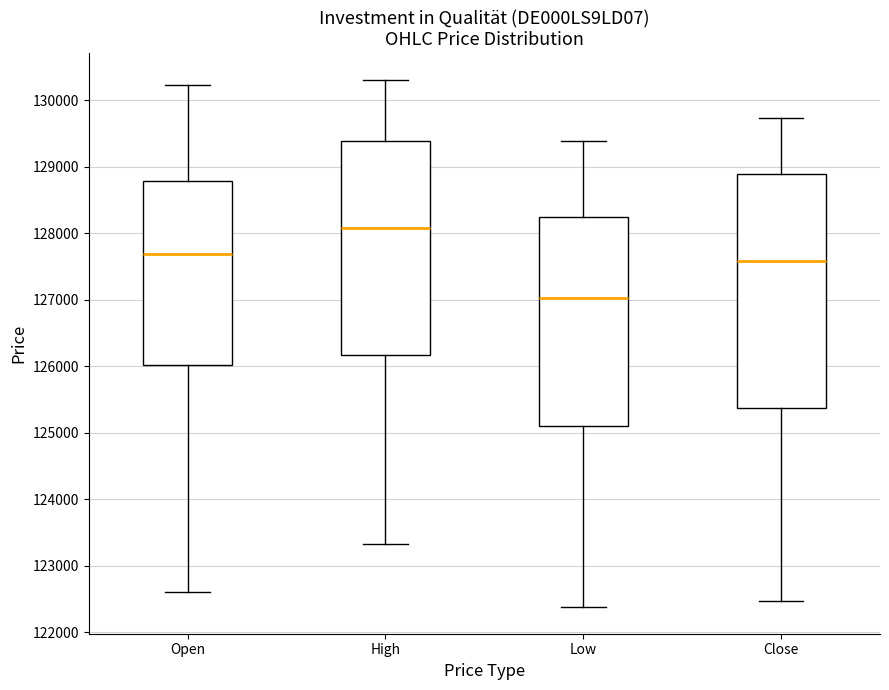

Reading left to right, read every box against the y-axis: the position of its median line, the range the box covers, and the ends of its whiskers. The values are not printed on the chart, so give them approximately, as read against the axis.

Open: median 127700, box 126000 to 128800, whiskers 122600 to 130200
High: median 128100, box 126200 to 129400, whiskers 123300 to 130300
Low: median 127000, box 125100 to 128200, whiskers 122400 to 129400
Close: median 127600, box 125400 to 128900, whiskers 122500 to 129700